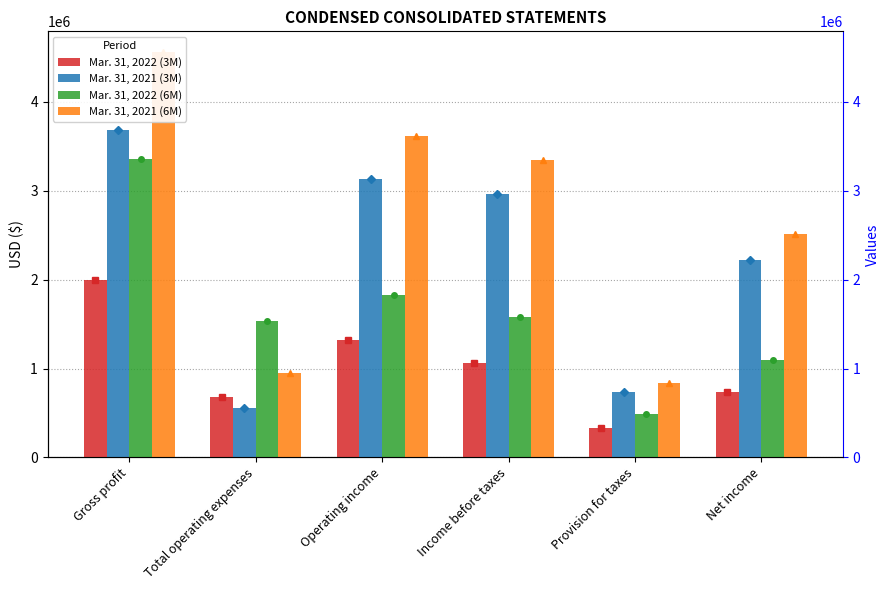

Reading right to left, transcribe all the data shown in this chart.

Mar. 31, 2022 (3M): Net income=732785	Provision for taxes=334350	Income before taxes=1067135	Operating income=1317592	Total operating expenses=680297	Gross profit=1997889
Mar. 31, 2021 (3M): Net income=2221237	Provision for taxes=741431	Income before taxes=2962668	Operating income=3128527	Total operating expenses=560155	Gross profit=3688682
Mar. 31, 2022 (6M): Net income=1097095	Provision for taxes=483225	Income before taxes=1580320	Operating income=1829316	Total operating expenses=1532011	Gross profit=3361327
Mar. 31, 2021 (6M): Net income=2512824	Provision for taxes=839624	Income before taxes=3352448	Operating income=3621339	Total operating expenses=945425	Gross profit=4566764